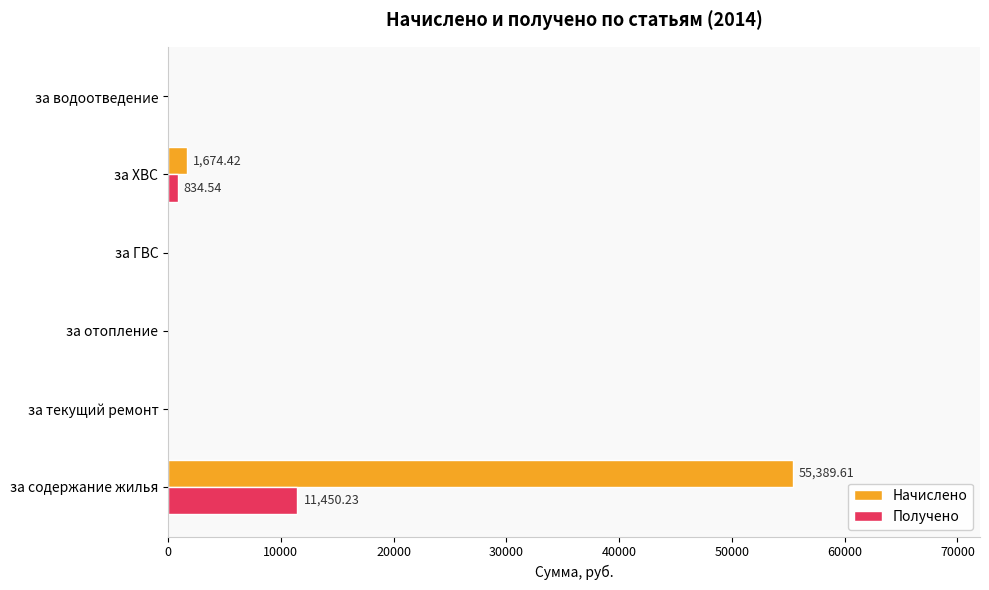

What is the sum of the Начислено values at за содержание жилья and за текущий ремонт?

55389.6